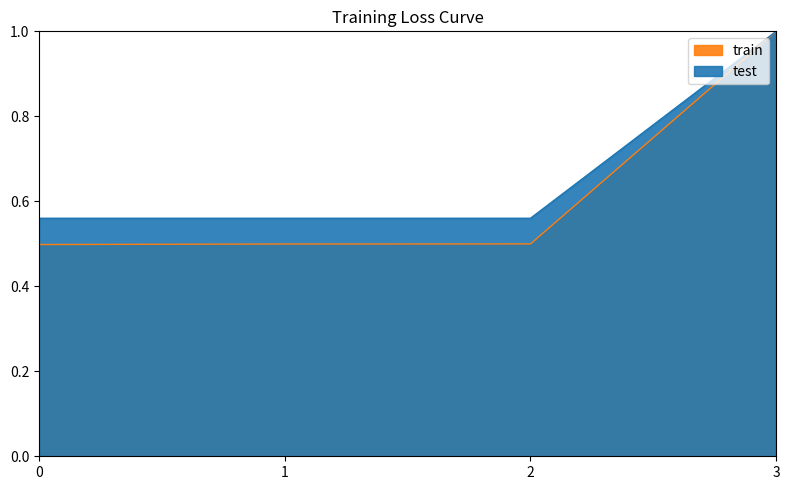

What is the difference between the maximum and minimum values in the train series?

0.5